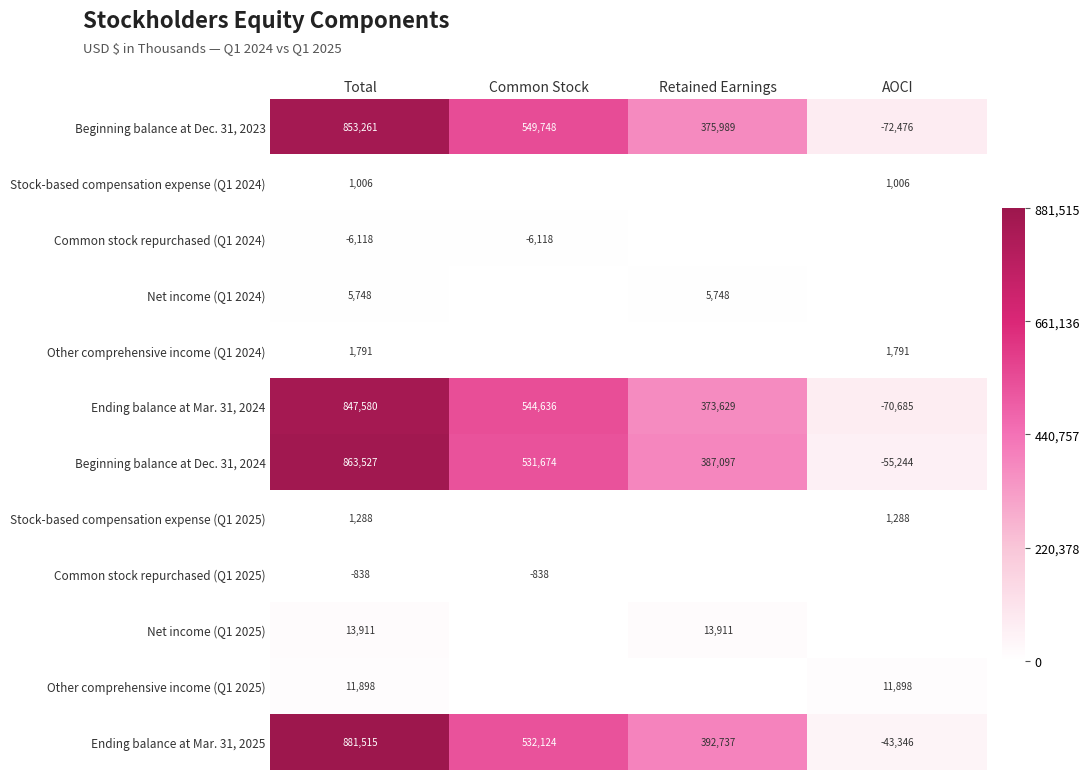

At which label does Ending balance at Mar. 31, 2024 reach its minimum?

AOCI